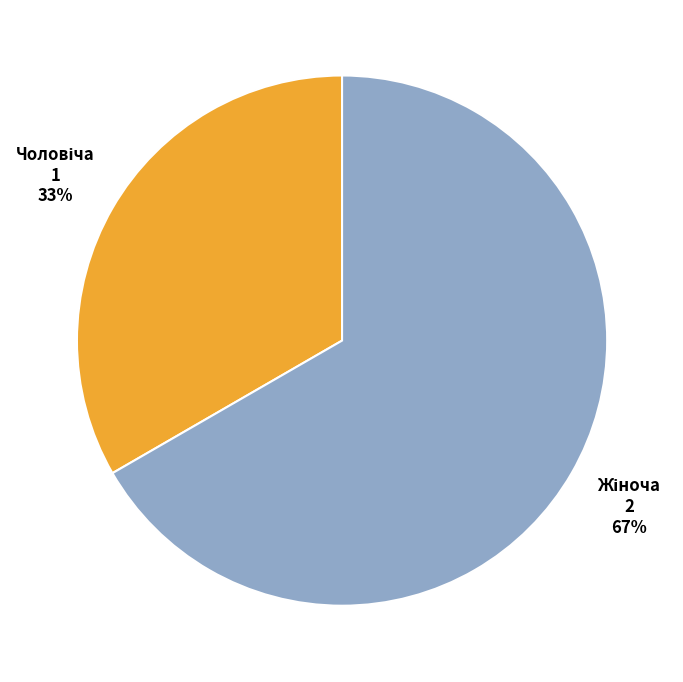

Does any single category account for the majority?

Yes